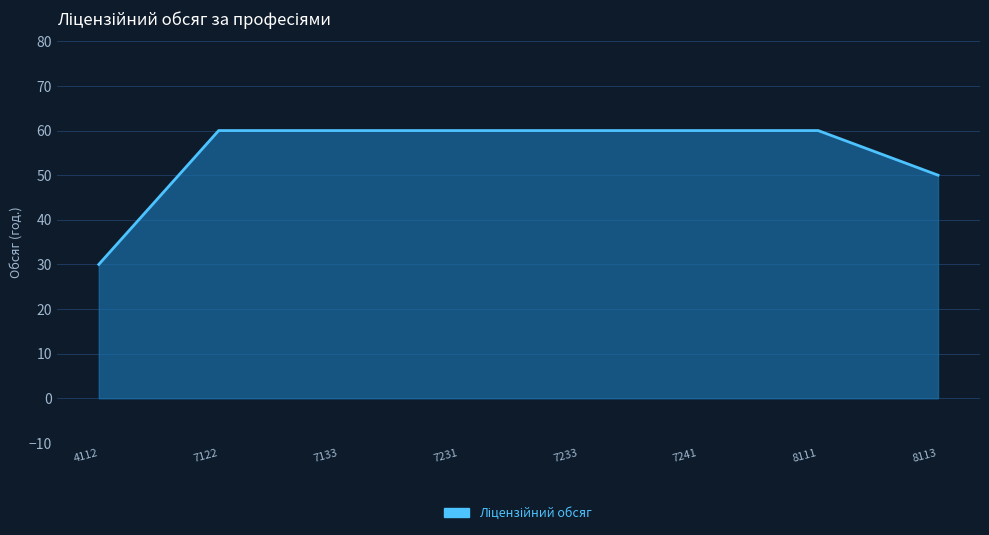

What is the minimum value shown in the chart?

30